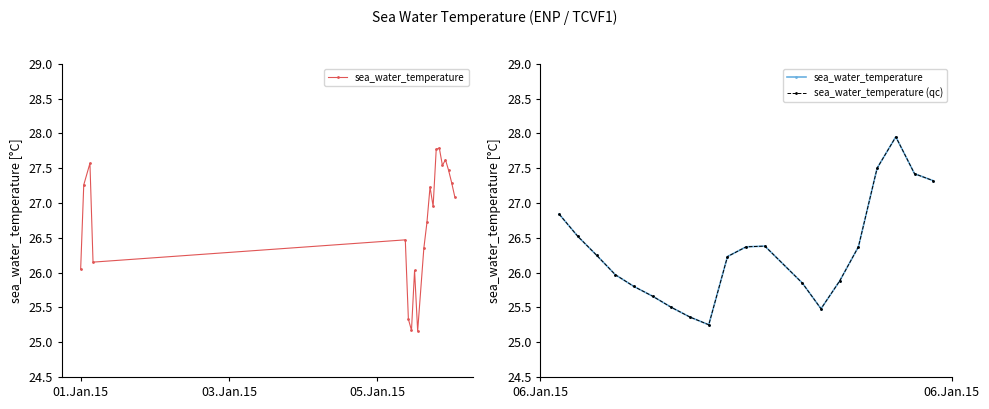

Reading left to right, extract all data points from this chart.

sea_water_temperature: 26.8	26.5	26.2	26.0	25.8	25.7	25.5	25.4	25.2	26.2	26.4	26.4	25.9	25.5	25.9	26.4	27.5	27.9	27.4	27.3
sea_water_temperature (qc): 26.8	26.5	26.2	26.0	25.8	25.7	25.5	25.4	25.2	26.2	26.4	26.4	25.9	25.5	25.9	26.4	27.5	27.9	27.4	27.3